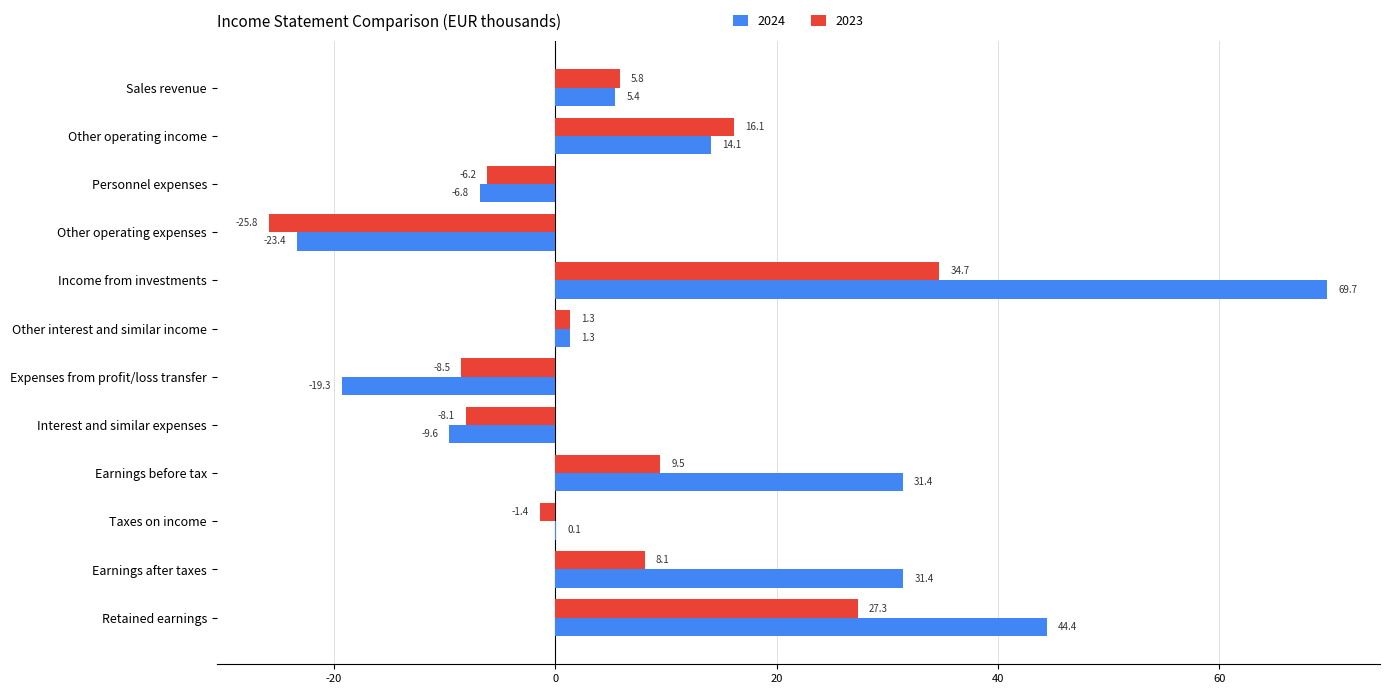

Between Earnings before tax and Retained earnings, which series saw the biggest shift?

2023